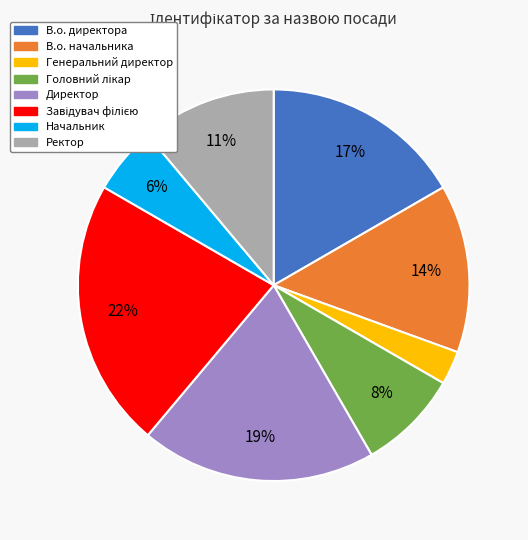

Which slice is the smallest?

Генеральний директор